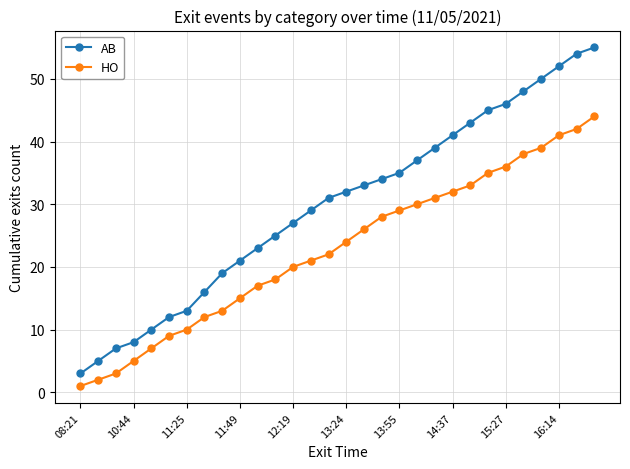

Which series has the largest range (max minus min)?

AB